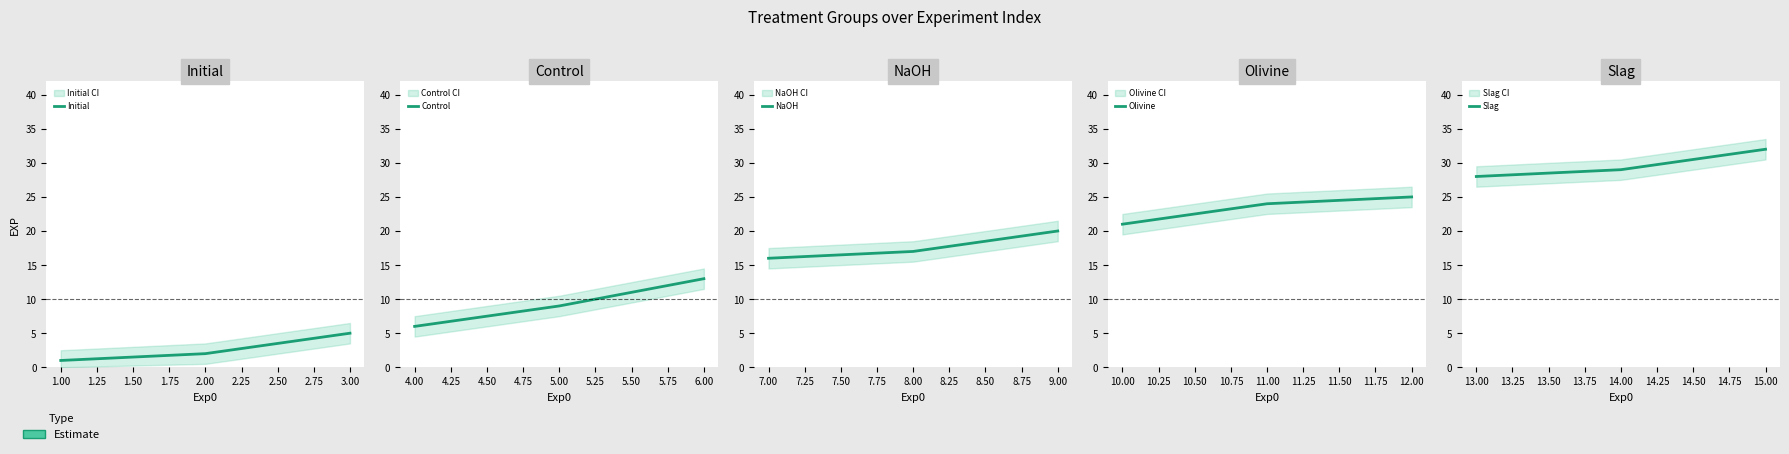

What is the difference between the maximum and minimum values in the Slag series?

4